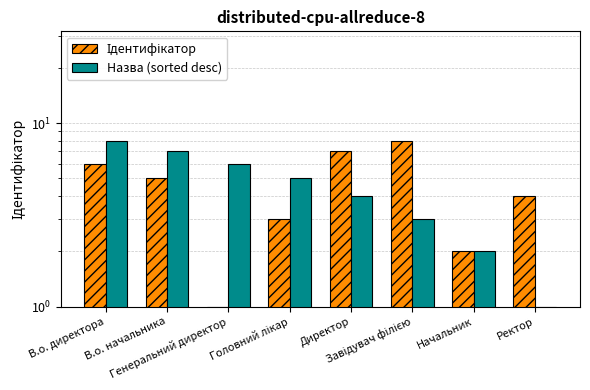

How many data points does each series have?

8